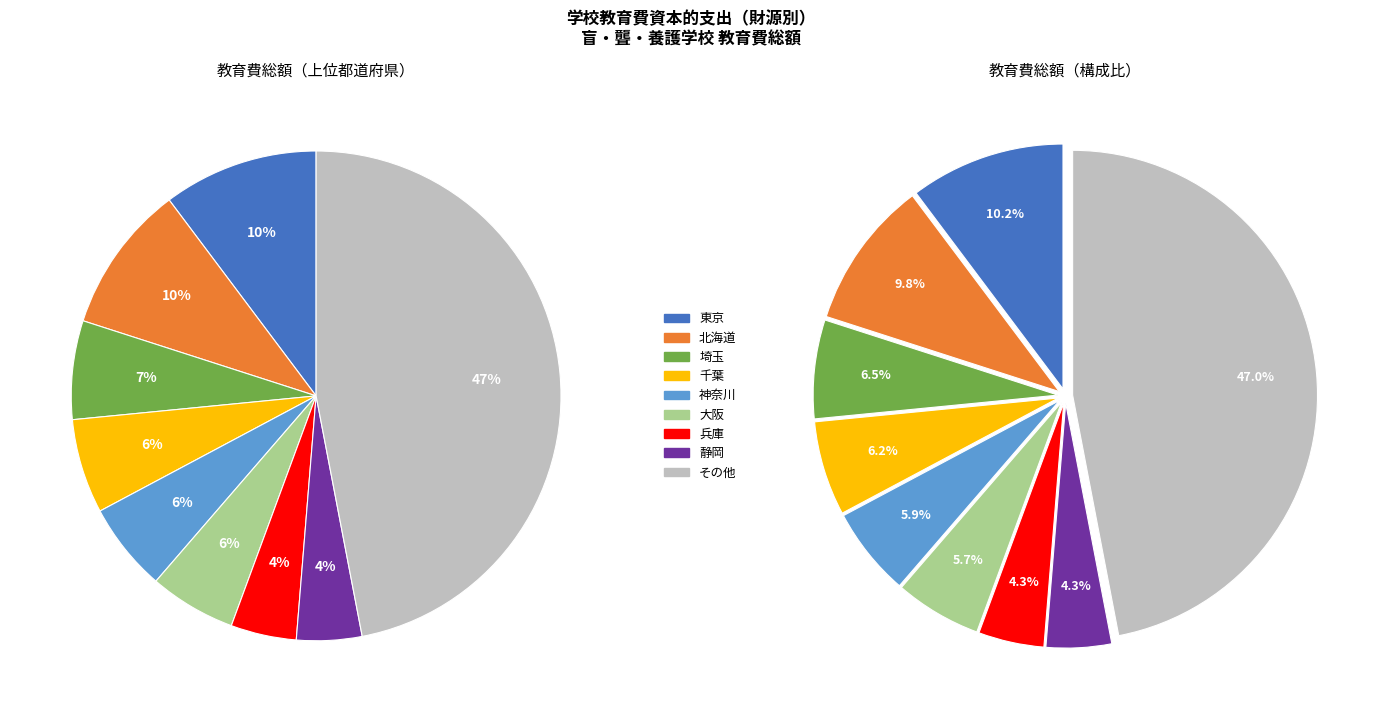

The 岩手 slice represents 1% of the pie. True or false?

False